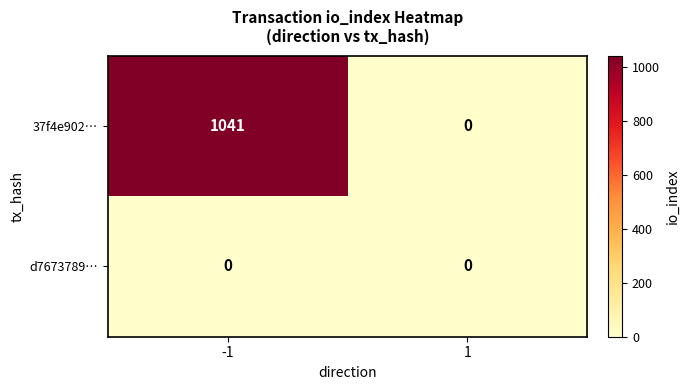

Which series has the largest range (max minus min)?

37f4e902…